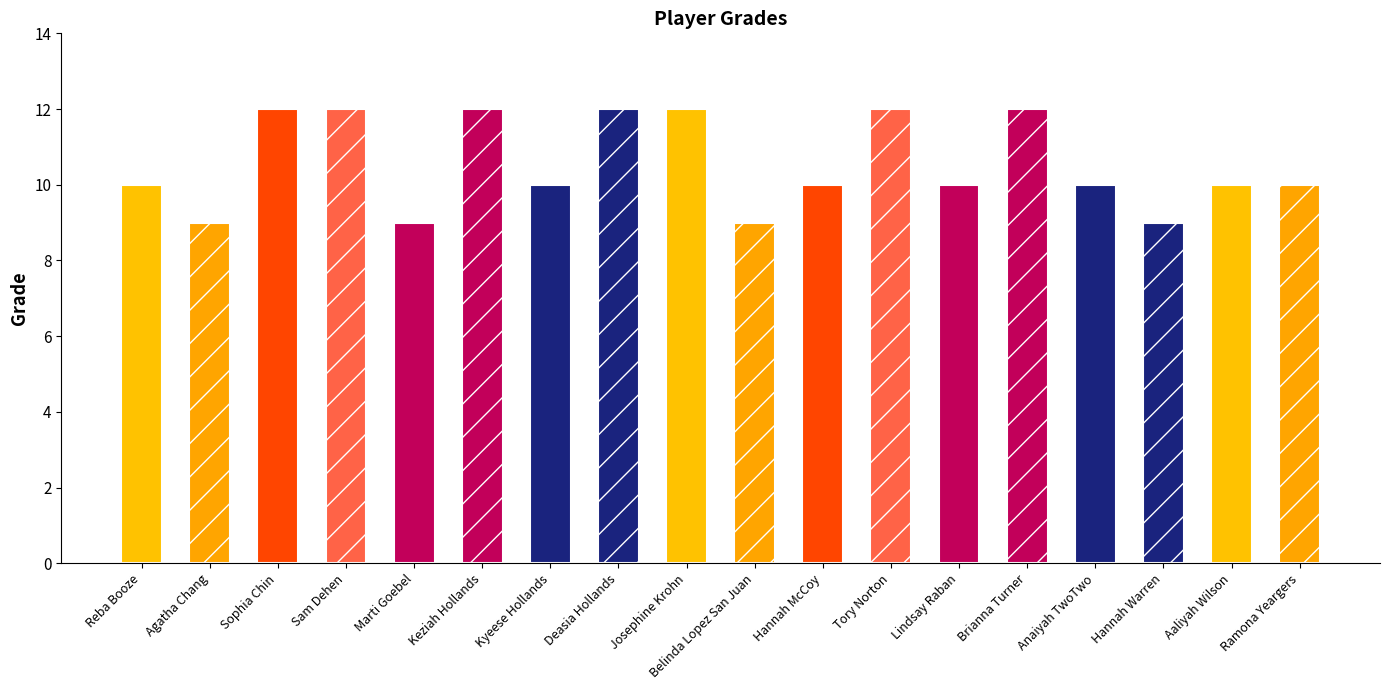

Read the value at Lindsay Raban.

10